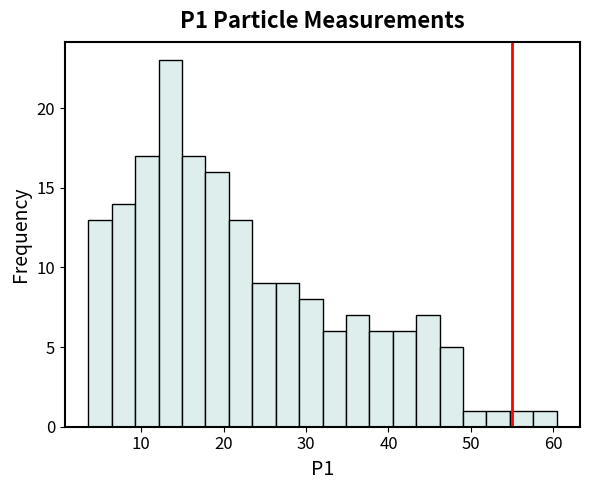

Read against the x-axis, roughly where is the centre of the tallest bar?

14